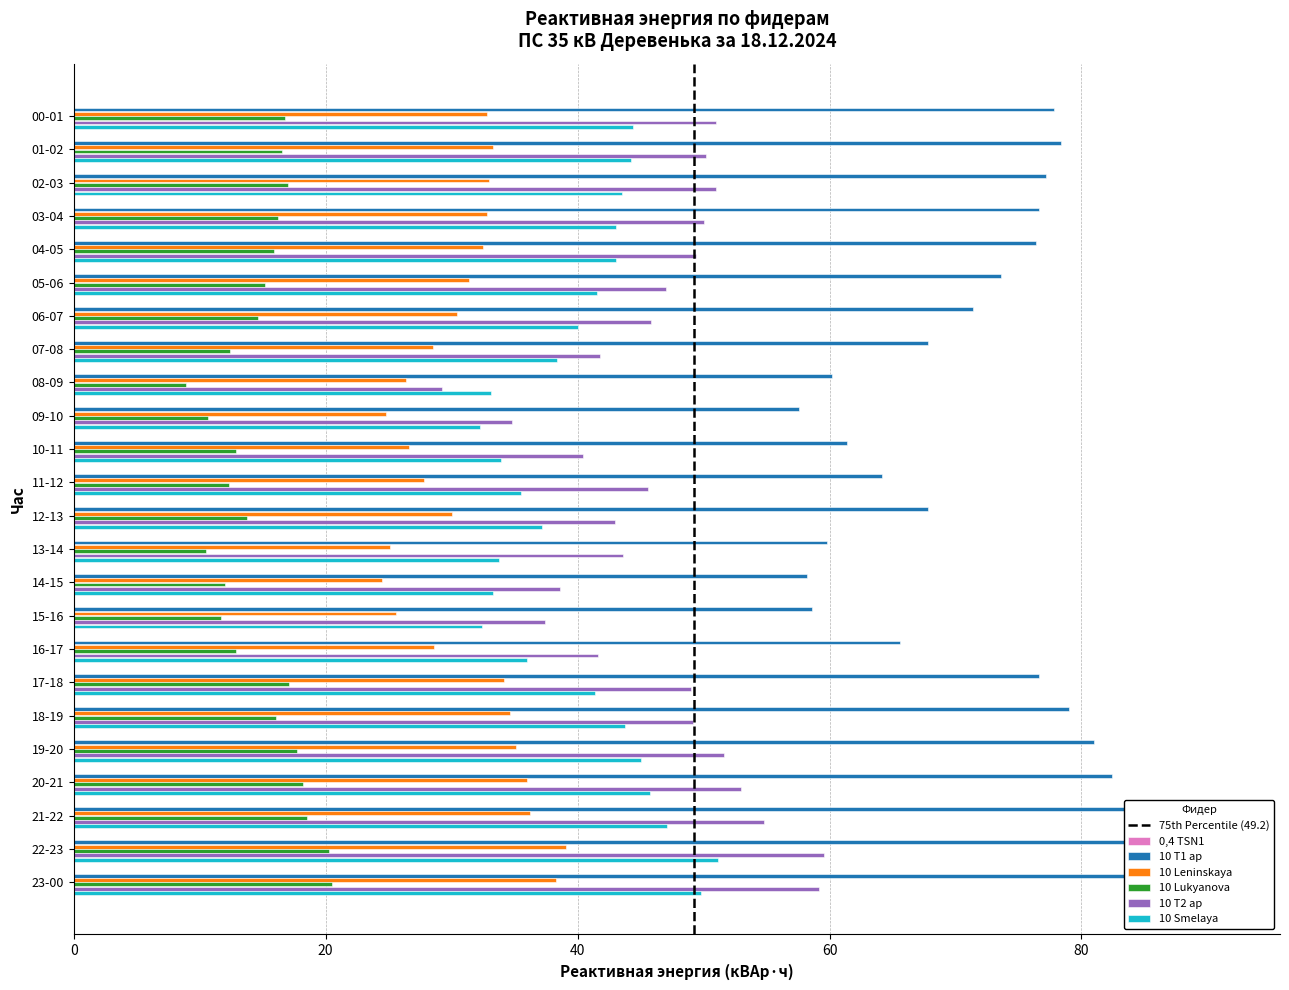

Reading left to right, list all the values displayed in this chart.

0,4 TSN1: 0.0	0.0	0.0	0.0	0.0	0.0	0.0	0.0	0.0	0.0	0.0	0.0	0.0	0.0	0.0	0.0	0.0	0.0	0.0	0.0	0.0	0.0	0.0	0.0
10 T1 ap: 77.8	78.4	77.2	76.6	76.4	73.6	71.4	67.8	60.2	57.6	61.4	64.2	67.8	59.8	58.2	58.6	65.6	76.6	79.0	81.0	82.4	84.0	91.2	88.8
10 Leninskaya: 32.8	33.3	33.0	32.8	32.5	31.4	30.4	28.5	26.4	24.8	26.6	27.8	30.0	25.1	24.5	25.6	28.6	34.2	34.6	35.1	36.0	36.2	39.1	38.3
10 Lukyanova: 16.8	16.5	17.0	16.2	15.9	15.2	14.6	12.4	8.9	10.7	12.9	12.3	13.8	10.5	12.0	11.7	12.9	17.1	16.1	17.7	18.2	18.5	20.3	20.5
10 T2 ap: 51.0	50.2	51.0	50.0	49.4	47.0	45.8	41.8	29.2	34.8	40.4	45.6	43.0	43.6	38.6	37.4	41.6	49.0	49.2	51.6	53.0	54.8	59.6	59.2
10 Smelaya: 44.4	44.2	43.5	43.0	43.0	41.5	40.0	38.4	33.1	32.2	33.9	35.5	37.2	33.8	33.3	32.4	36.0	41.4	43.8	45.0	45.8	47.1	51.1	49.8